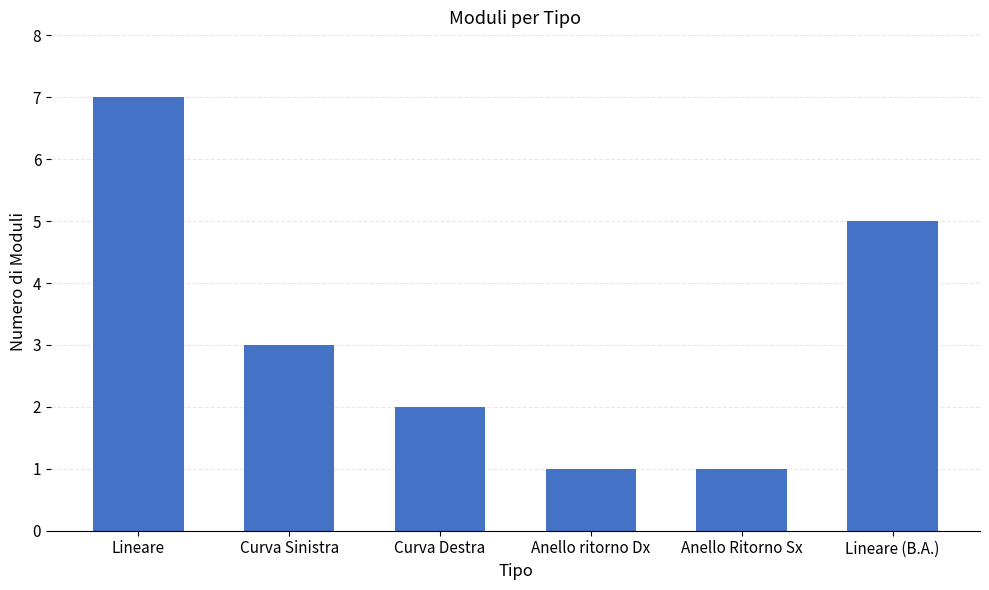

What is the change in value from Lineare to Curva Destra?

-5